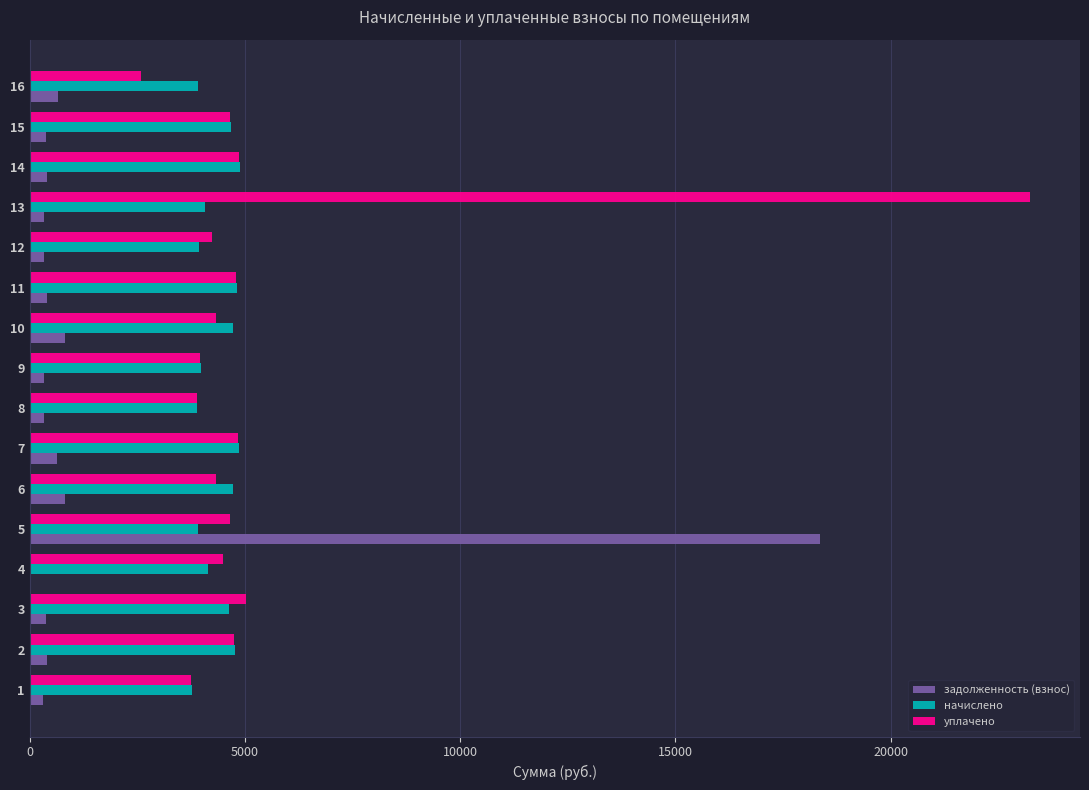

Which series has the largest total across all categories?

уплачено